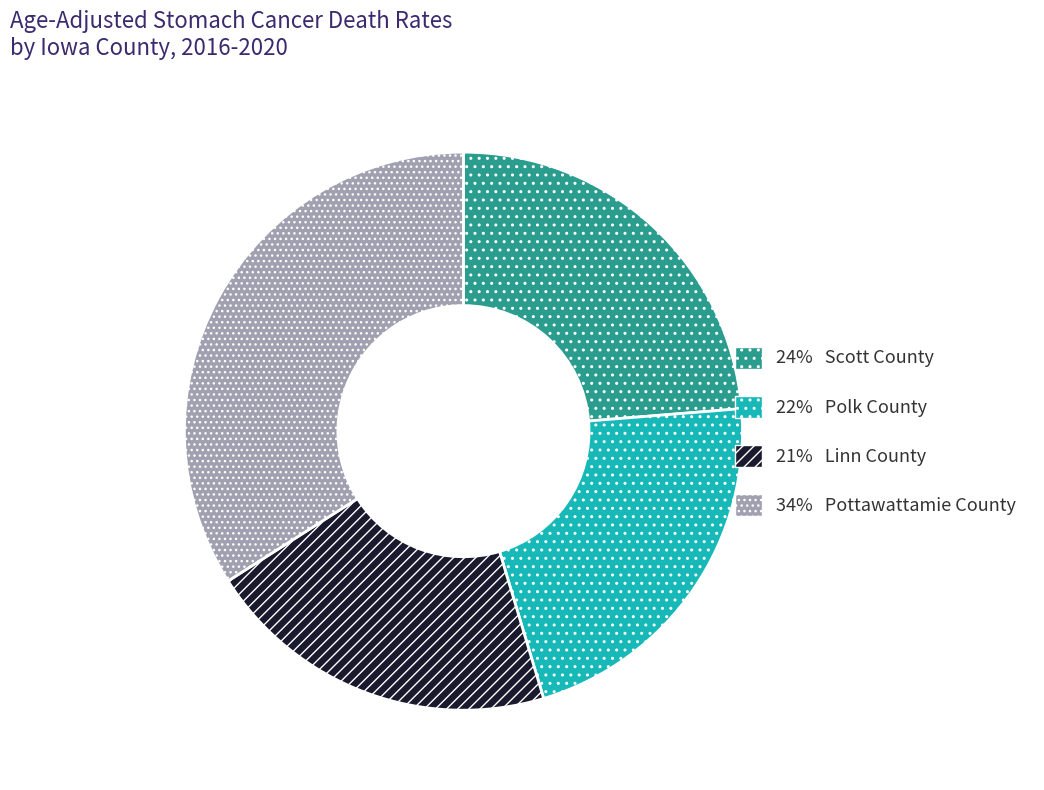

How many slices are in this pie chart?

4